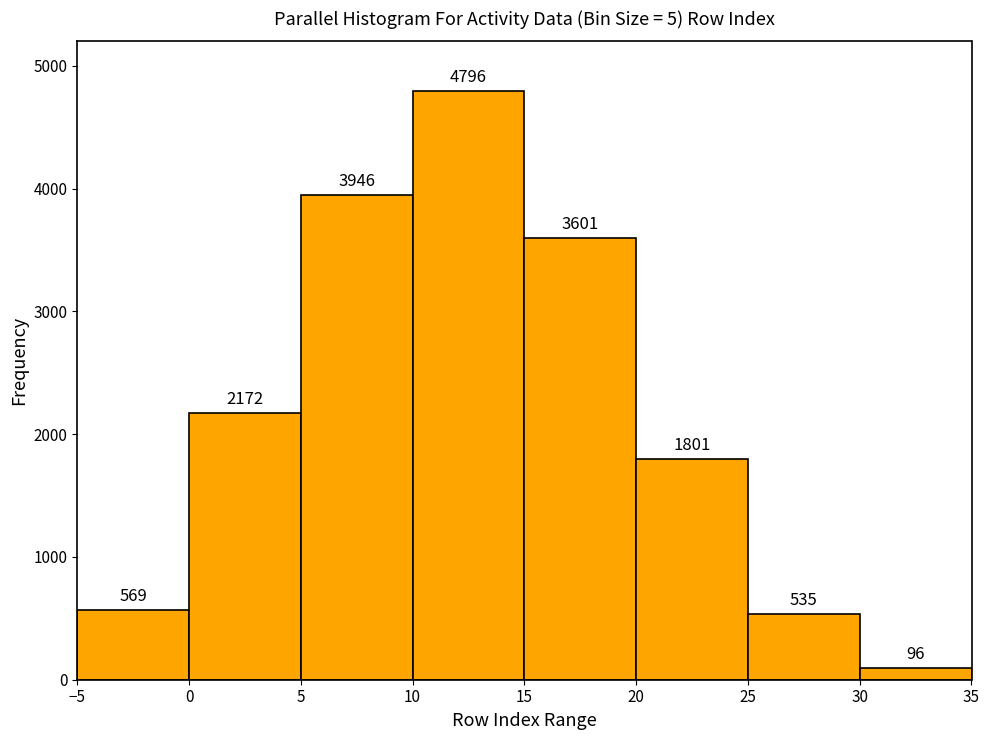

Reading left to right, list every bar in this chart as the range it spans on the x-axis followed by its height.

-5 to 0: 569
0 to 5: 2172
5 to 10: 3946
10 to 15: 4796
15 to 20: 3601
20 to 25: 1801
25 to 30: 535
30 to 35: 96